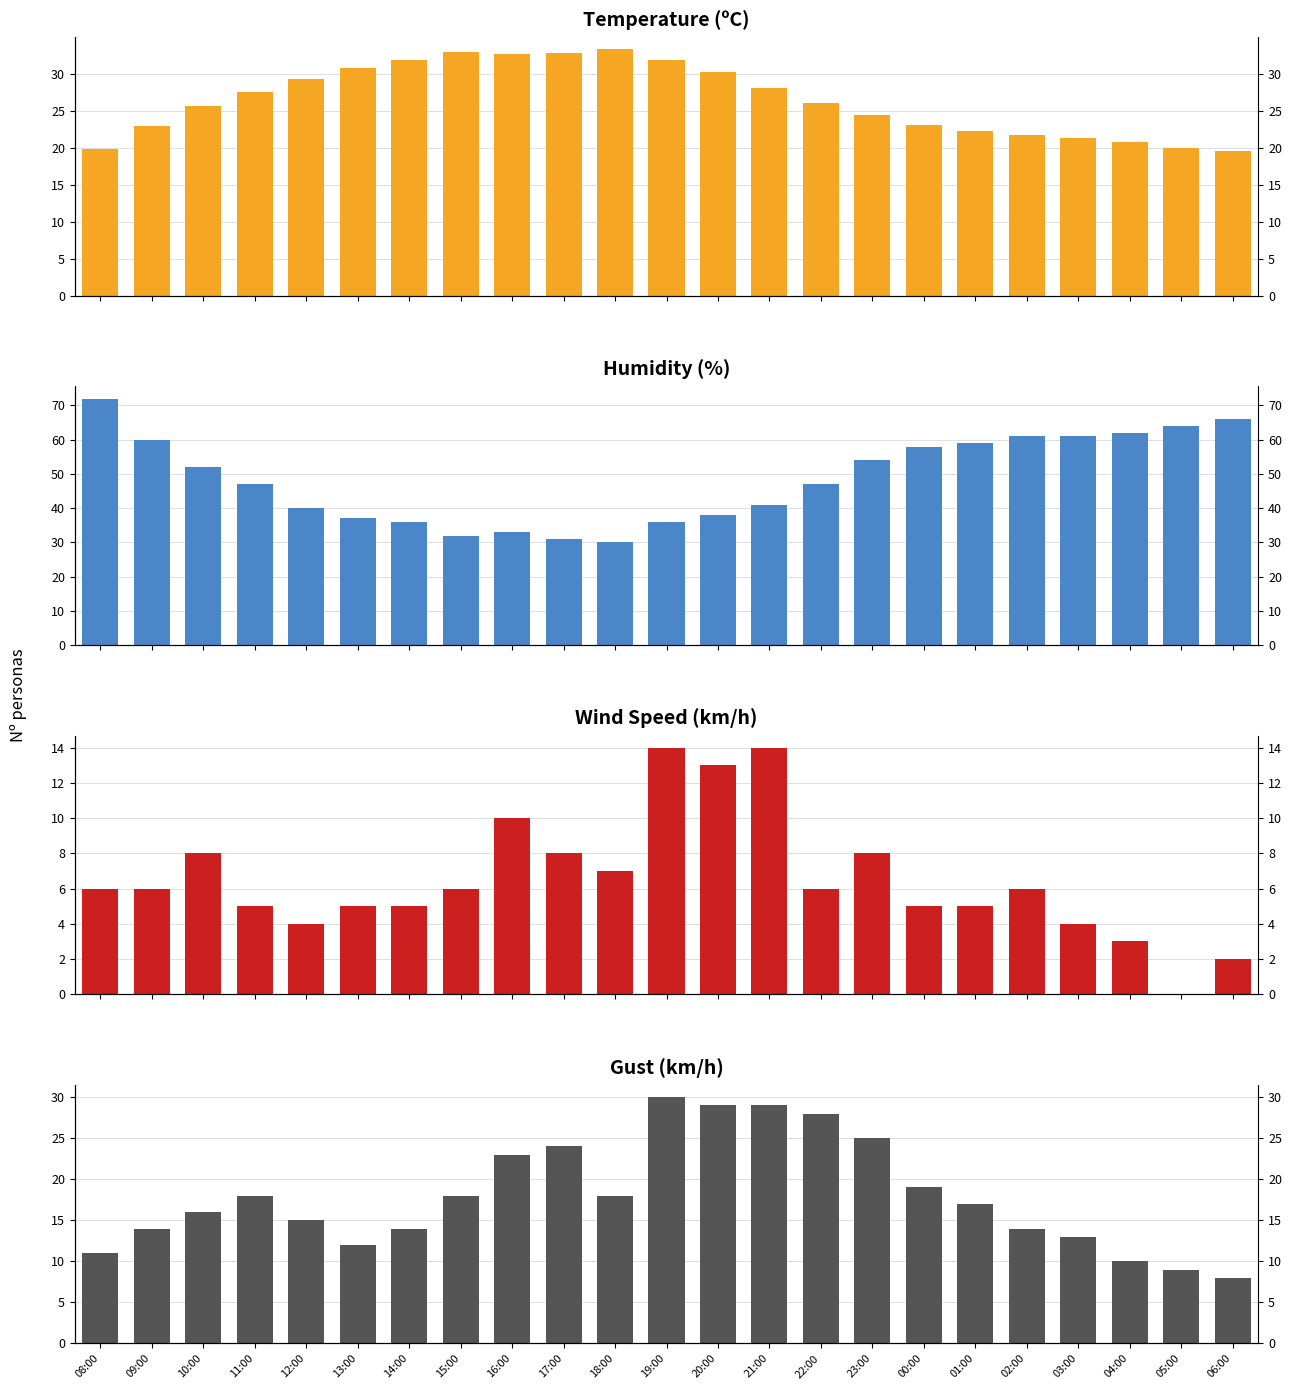

How many values in Wind speed (km/h) are above zero?

22